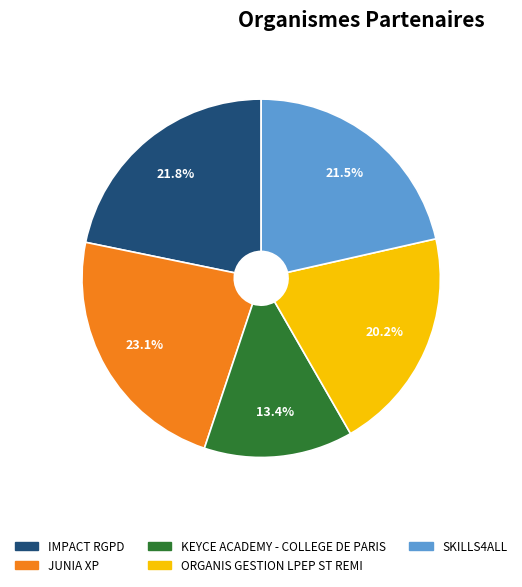

The JUNIA XP slice represents 35% of the pie. True or false?

False